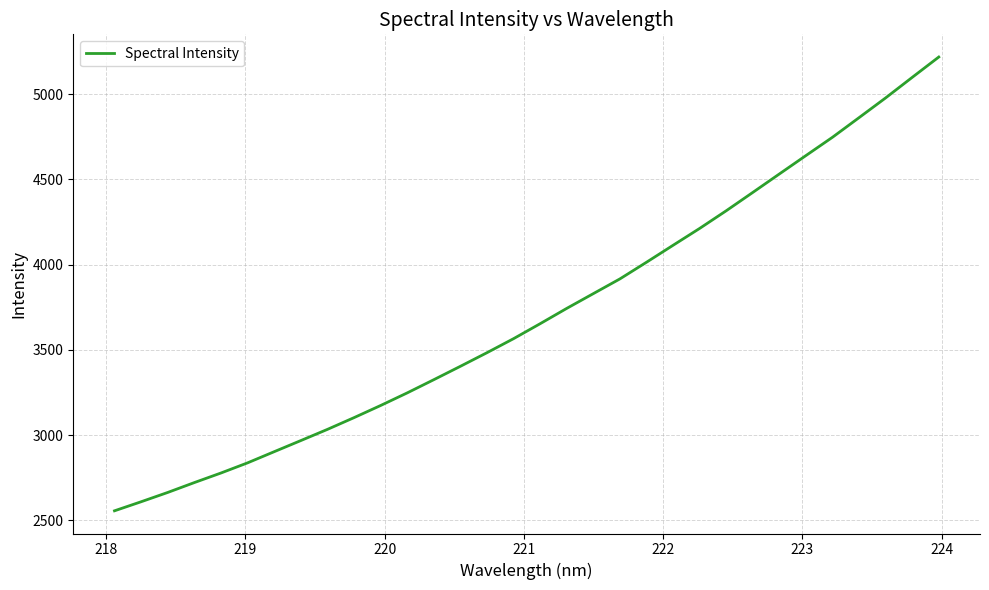

What is the smallest value displayed?

2556.0